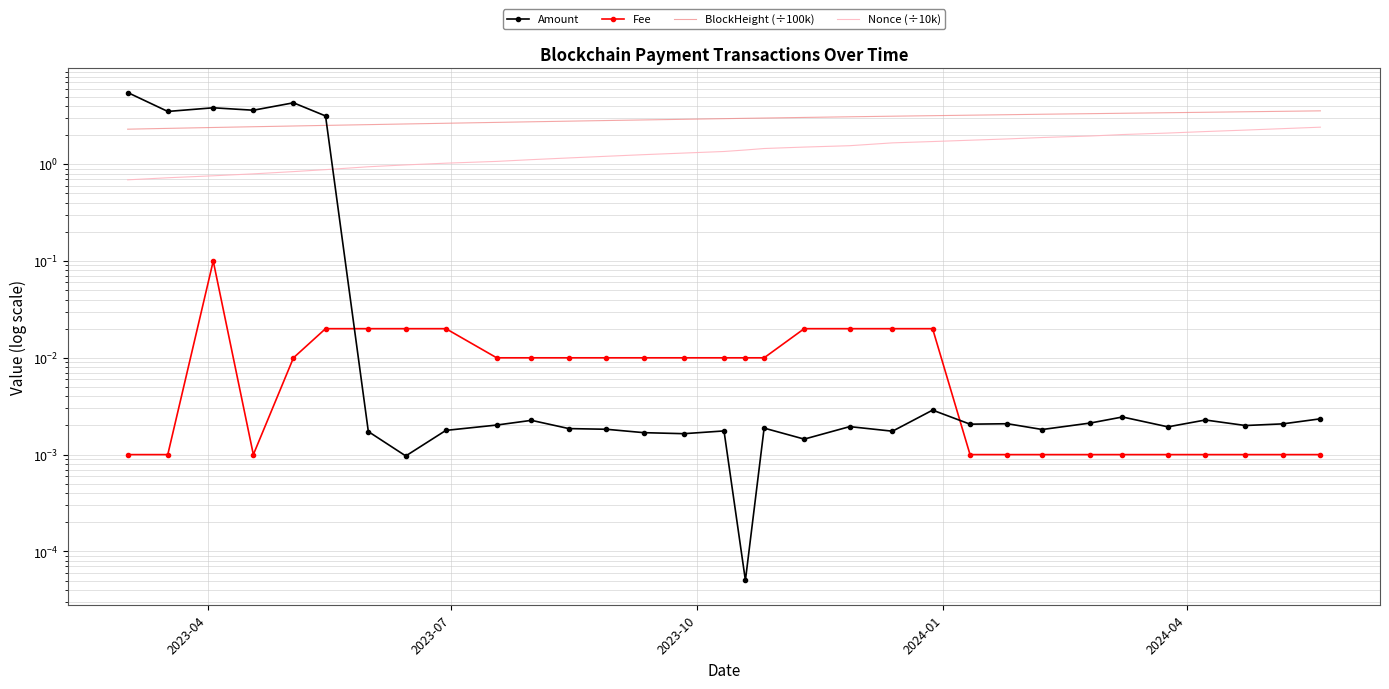

True or false: Nonce (÷10k) and Fee intersect in this chart.

False